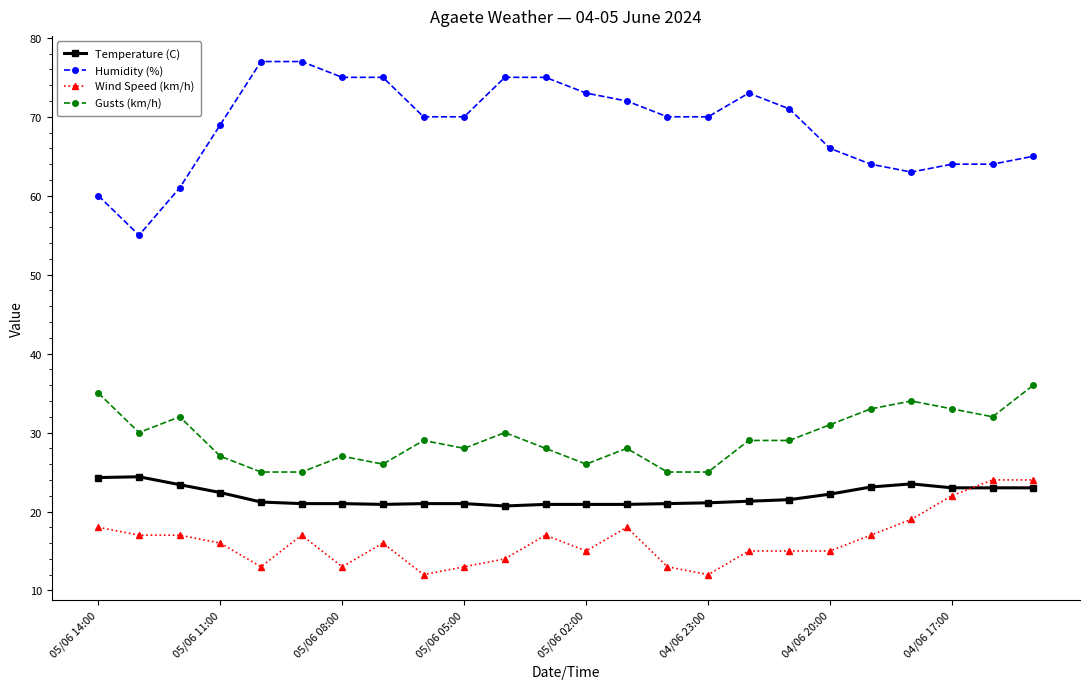

What is the difference between the maximum and minimum values in the Humidity (%) series?

22.0